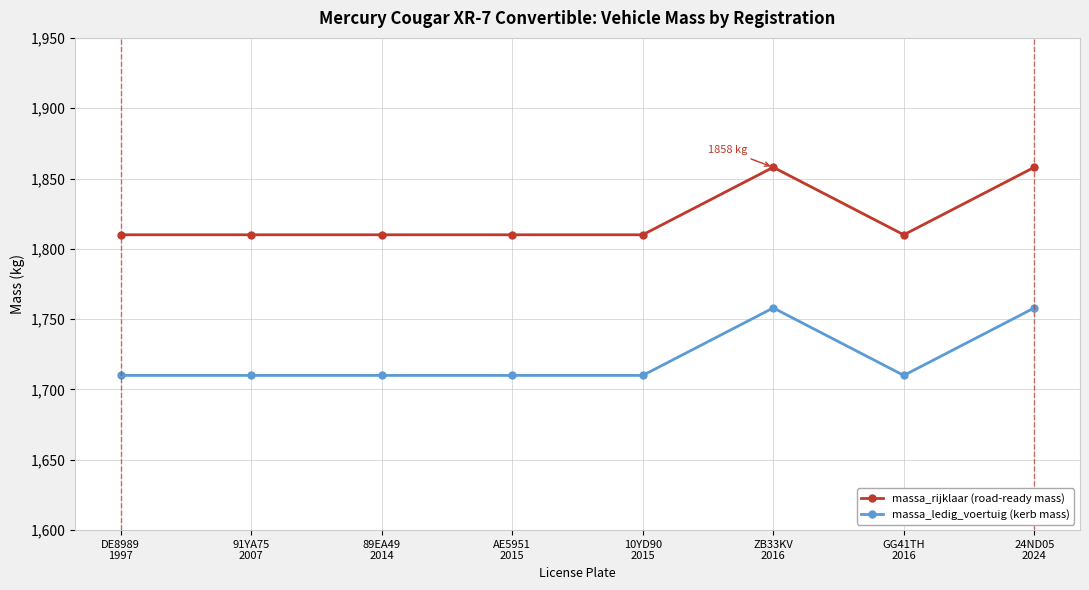

What is the label of the 1st point from the left?

DE8989
1997